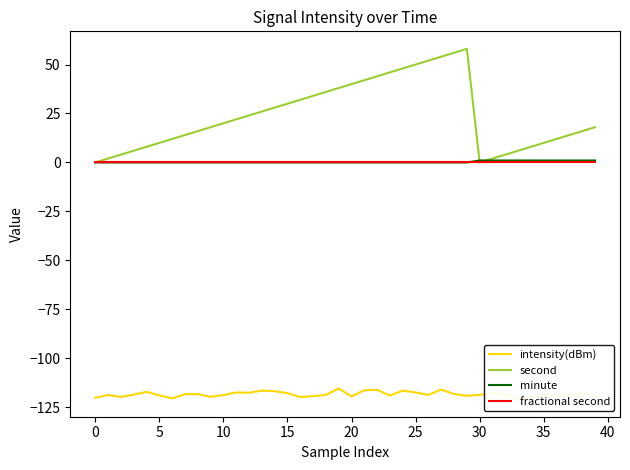

The value of fractional second at 14 is 0.0. True or false?

True